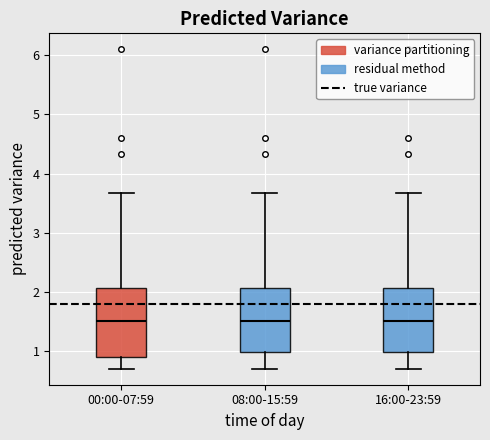

Reading left to right, transcribe this box plot: for each box, give where its median line is, the range the box spans, and where its two whiskers end, as read against the y-axis. The values are not printed on the chart, so give them approximately, as read against the axis.

00:00-07:59: median 1.5, box 0.9 to 2.1, whiskers 0.7 to 3.7
08:00-15:59: median 1.5, box 1.0 to 2.1, whiskers 0.7 to 3.7
16:00-23:59: median 1.5, box 1.0 to 2.1, whiskers 0.7 to 3.7